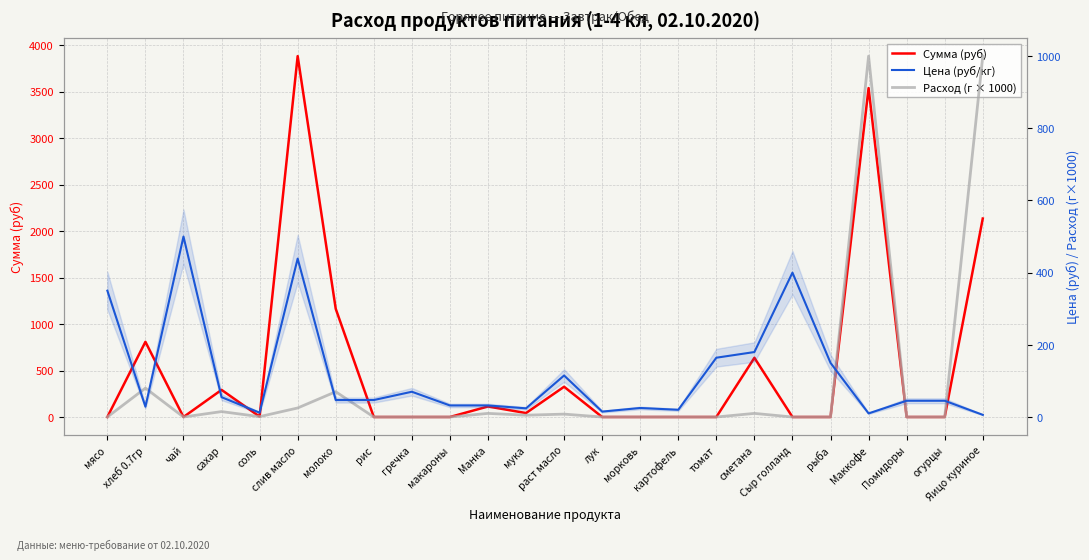

Reading left to right, extract all data points from this chart.

Сумма (руб): мясо=0.0	хлеб 0.7гр=809.1	чай=0.0	сахар=292.1	соль=4.2	слив масло=3884.2	молоко=1164.7	рис=0.0	гречка=0.0	макароны=0.0	Манка=113.3	мука=42.5	раст масло=325.7	лук=0.0	морковь=0.0	картофель=0.0	томат=0.0	сметана=637.2	Сыр голланд=0.0	рыба=0.0	Маккофе=3540.0	Помидоры=0.0	огурцы=0.0	Яицо куриное=2136.0
Цена (руб/кг): мясо=350.0	хлеб 0.7гр=28.6	чай=500.0	сахар=55.0	соль=12.0	слив масло=438.9	молоко=47.0	рис=47.0	гречка=70.0	макароны=32.0	Манка=32.0	мука=24.0	раст масло=115.0	лук=15.0	морковь=25.0	картофель=20.0	томат=164.3	сметана=180.0	Сыр голланд=400.0	рыба=150.0	Маккофе=10.0	Помидоры=45.0	огурцы=45.0	Яицо куриное=6.0
Расход (г × 1000): мясо=0.0	хлеб 0.7гр=80.0	чай=0.0	сахар=15.0	соль=1.0	слив масло=25.0	молоко=70.0	рис=0.0	гречка=0.0	макароны=0.0	Манка=10.0	мука=5.0	раст масло=8.0	лук=0.0	морковь=0.0	картофель=0.0	томат=0.0	сметана=10.0	Сыр голланд=0.0	рыба=0.0	Маккофе=1000.0	Помидоры=0.0	огурцы=0.0	Яицо куриное=1000.0